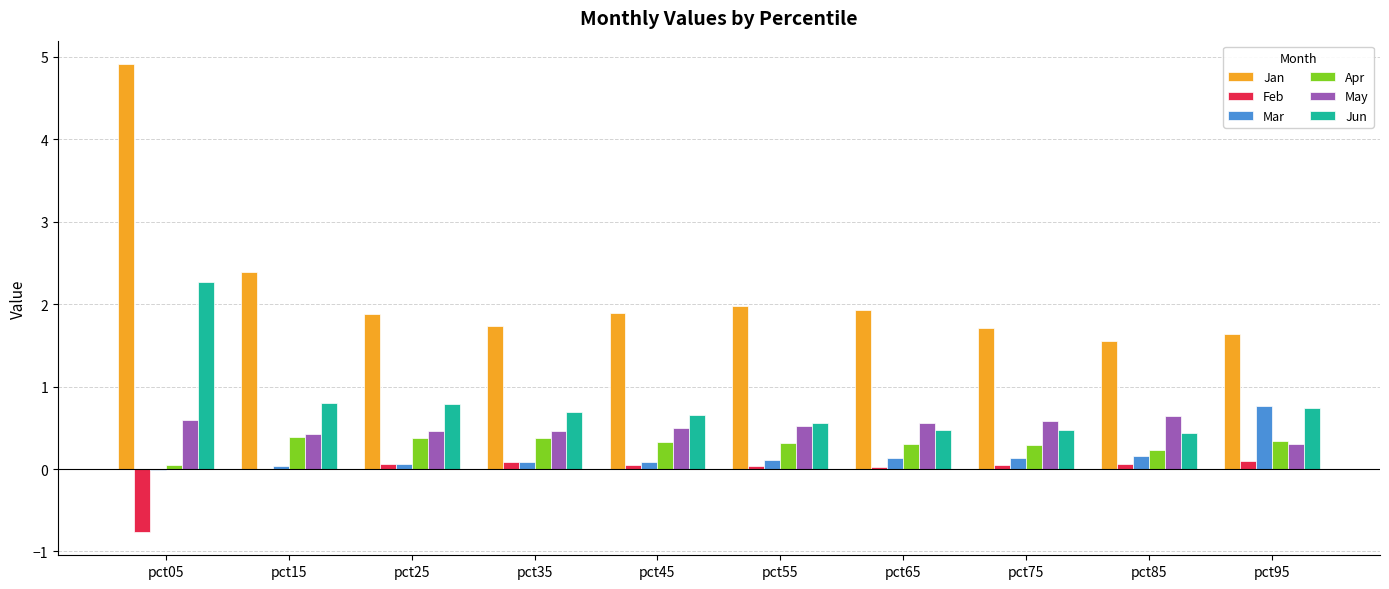

Which series has the largest total across all categories?

Jan